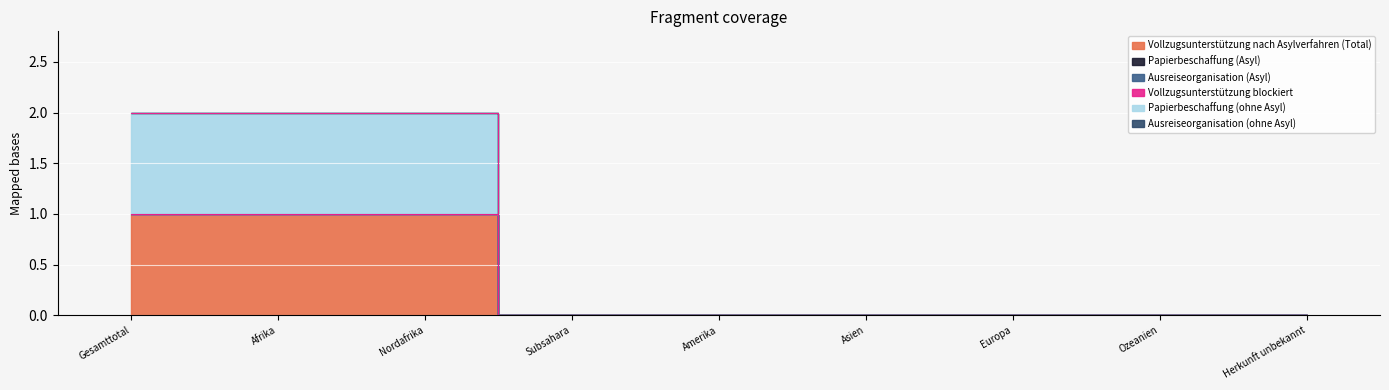

True or false: Ausreiseorganisation (Asyl) has a value of 0 at Herkunft unbekannt.

True